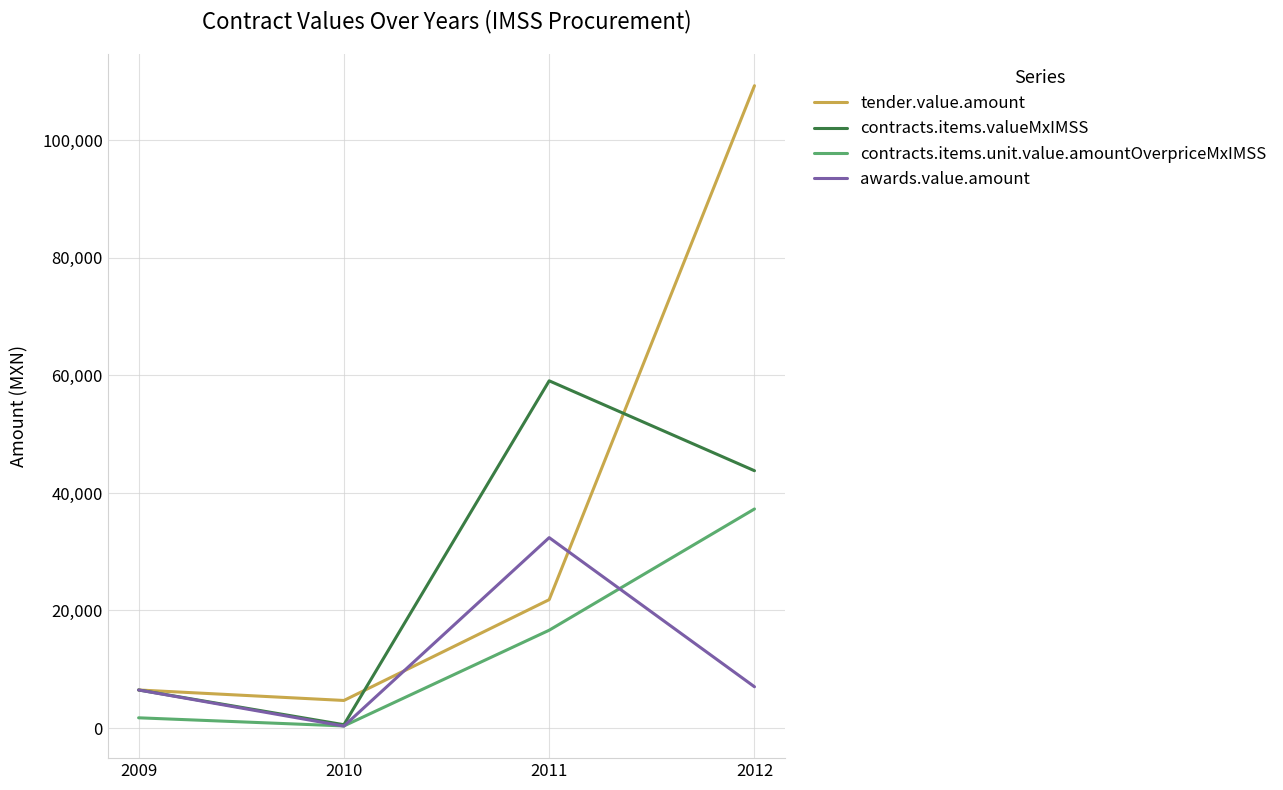

Which series has the largest total across all categories?

tender.value.amount